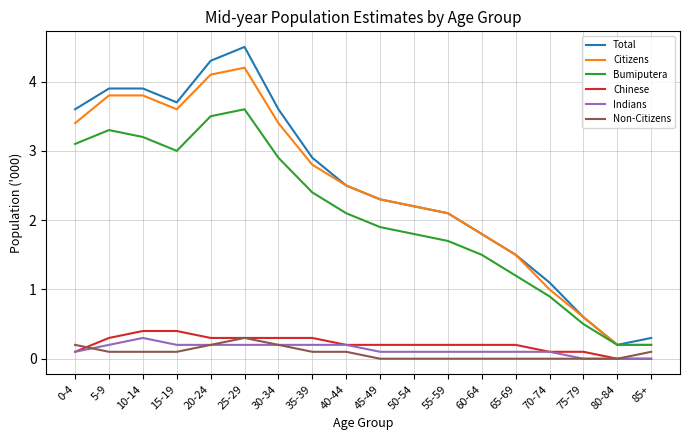

Which category has the highest value across all series?

25-29